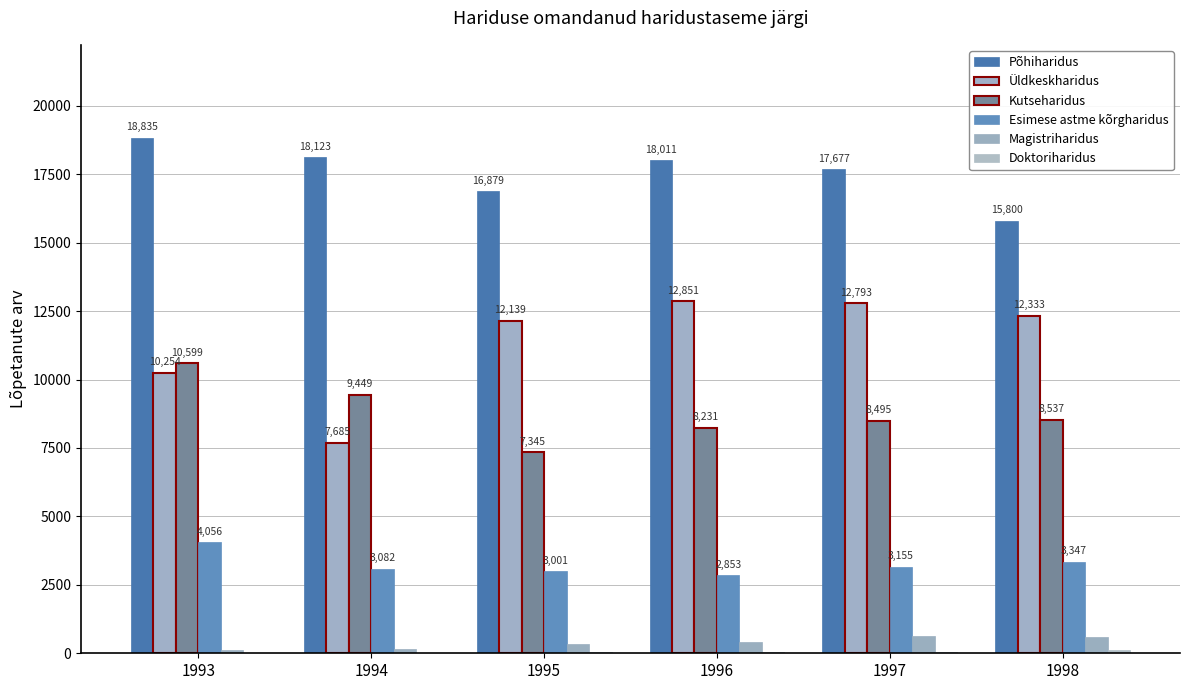

Are the bars grouped side by side (vs. stacked)?

Yes